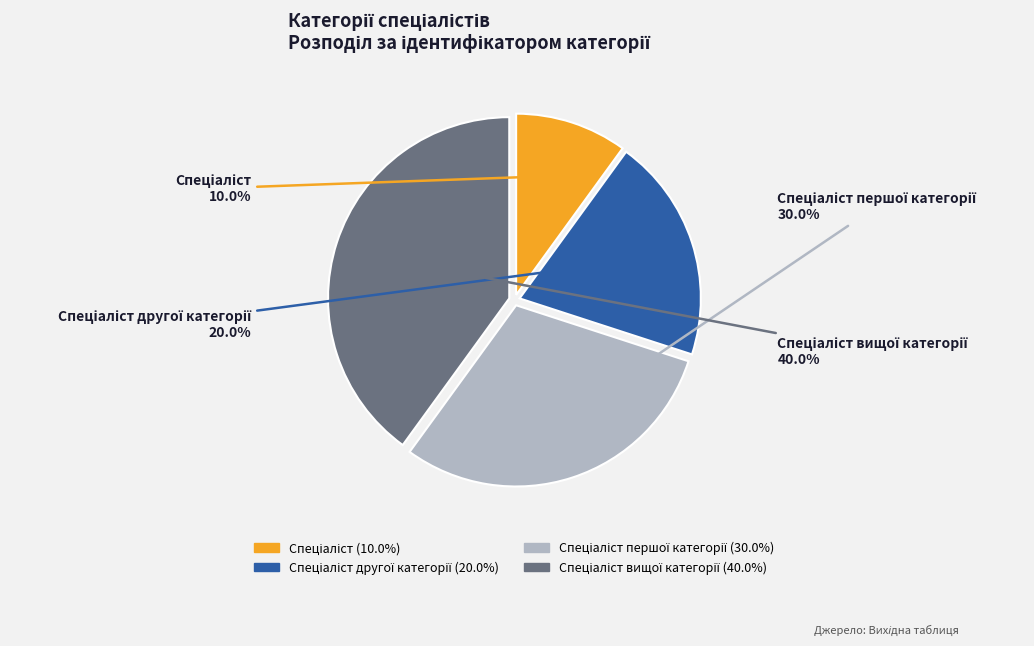

Is there any slice that represents more than half of the pie?

No